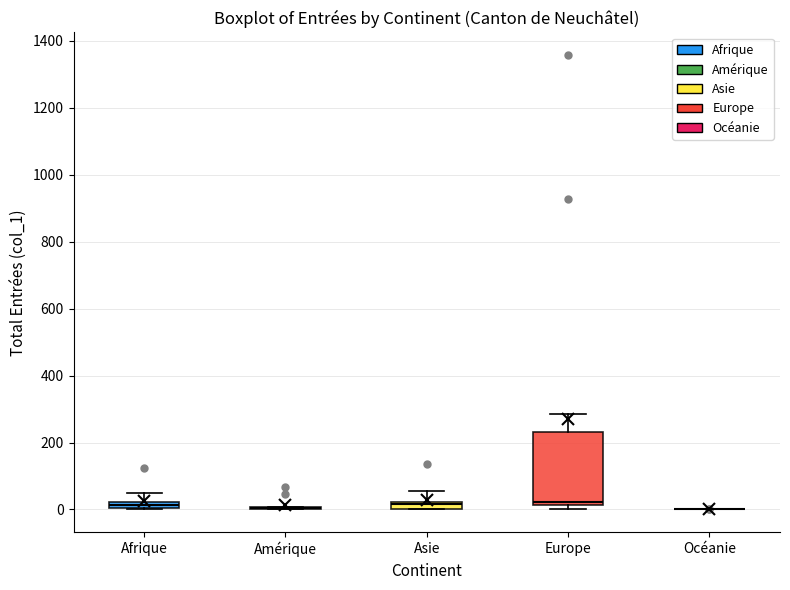

Comparing the boxes themselves (not the whiskers), which one is the tallest?

Europe